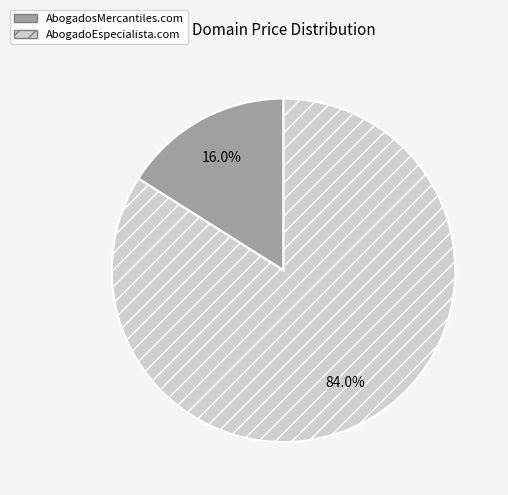

How many segments does this pie chart have?

2